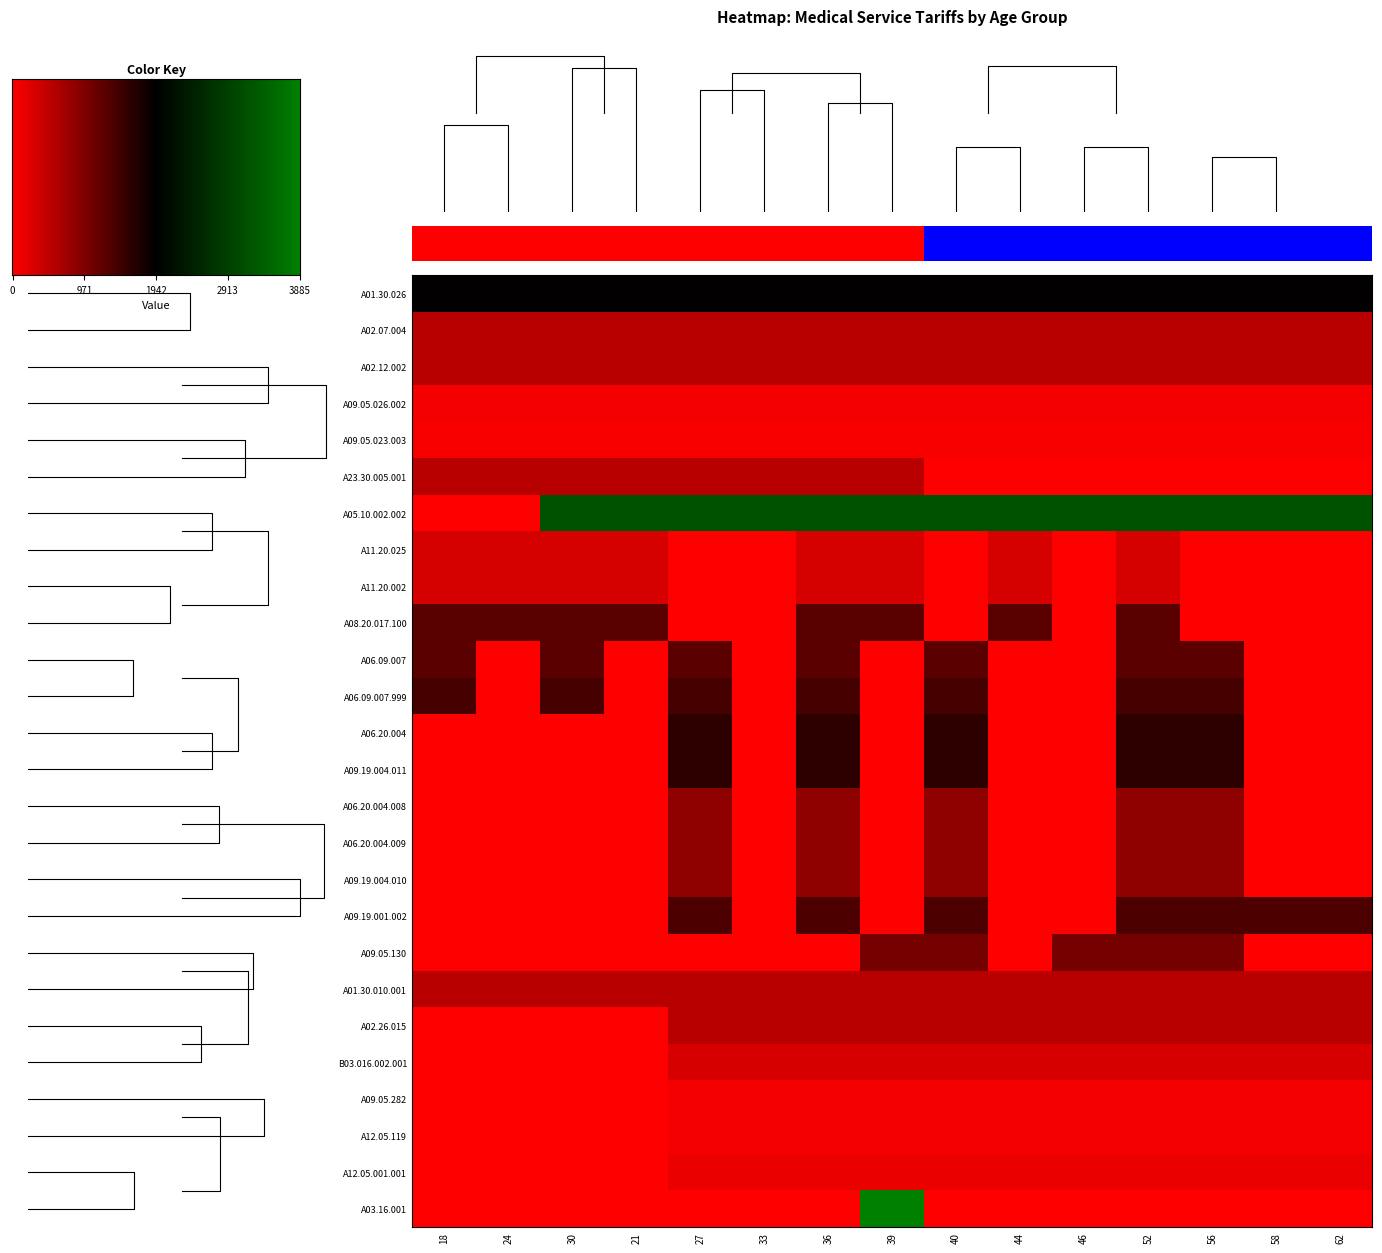

Where is A23.30.005.001 nearest to the value 0?

40